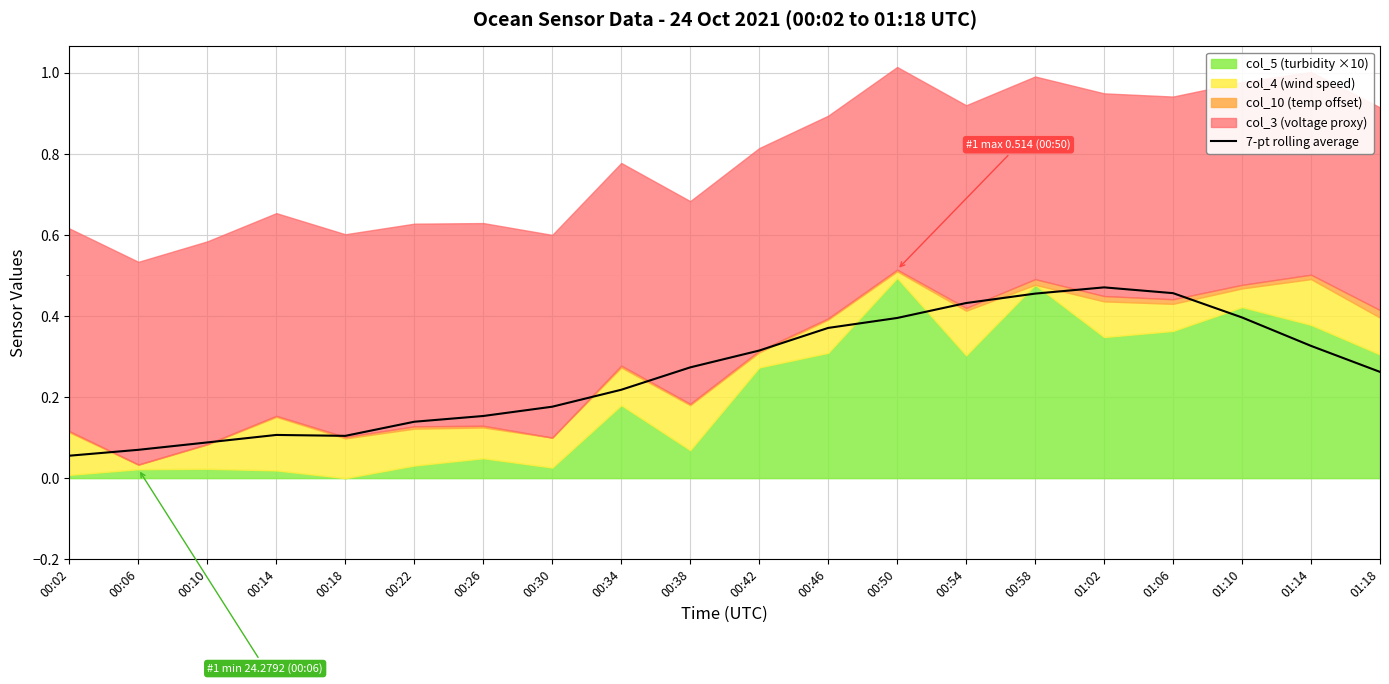

What is the minimum value shown in the chart?

0.1